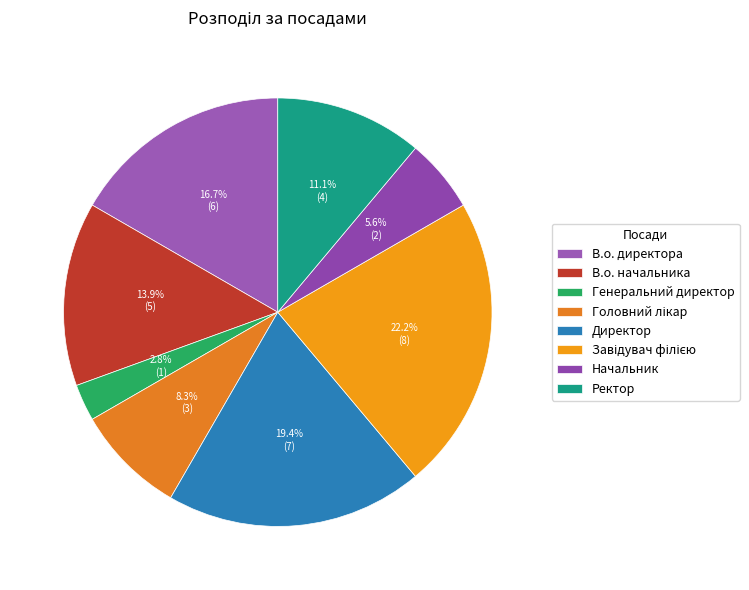

Does Начальник account for over 50% of the chart?

No